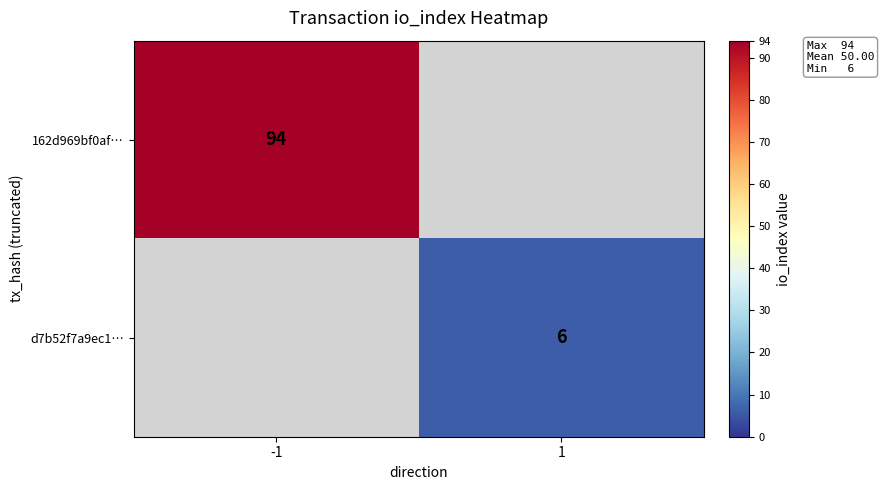

What is the smallest value displayed?

6.0